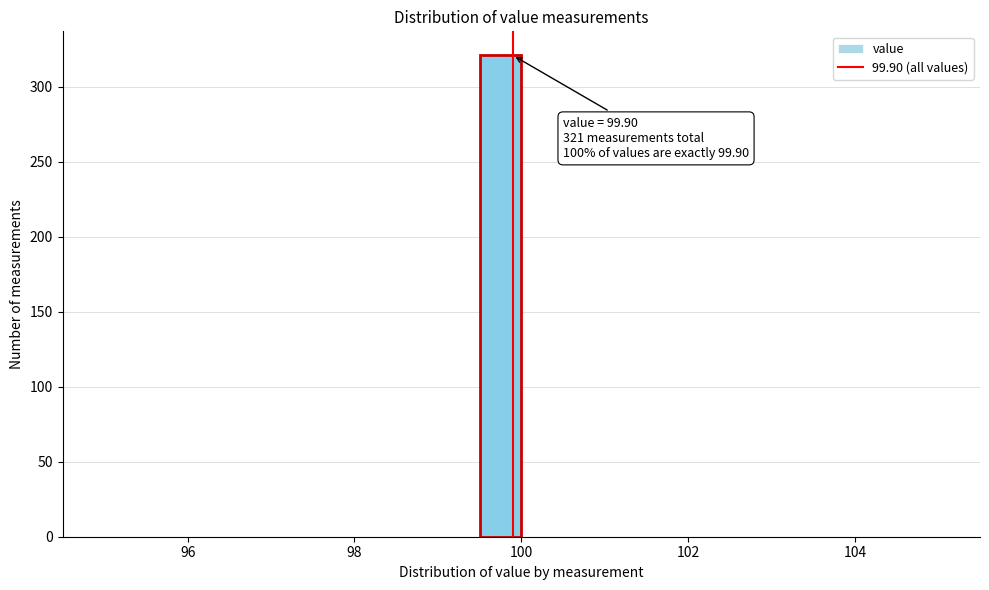

Read against the x-axis, roughly where is the centre of the tallest bar?

99.8